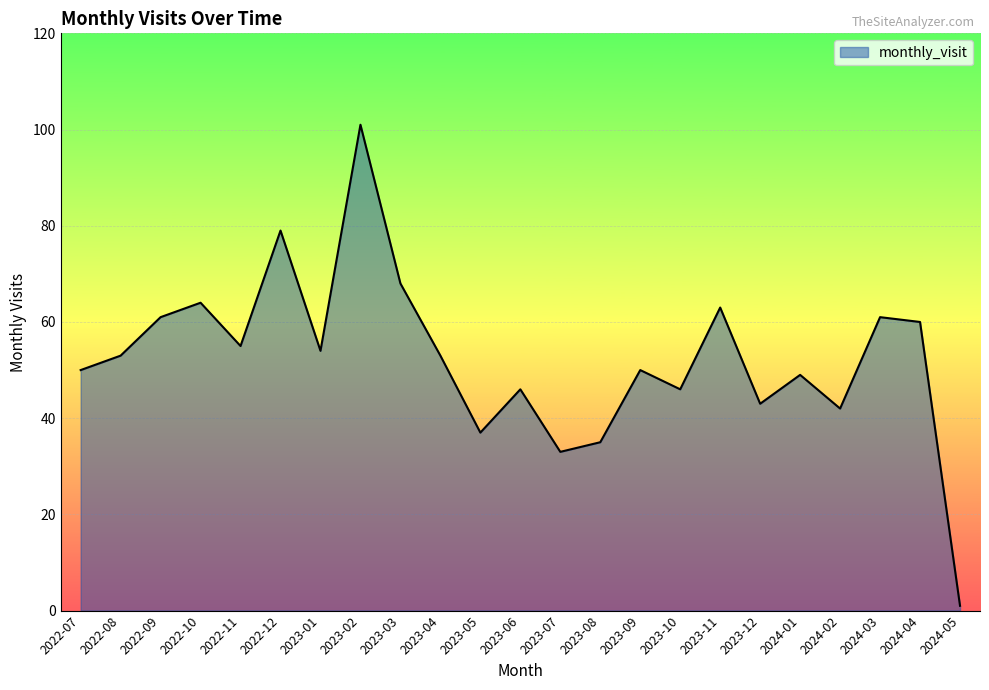

What is the difference between the second highest and minimum values?

78